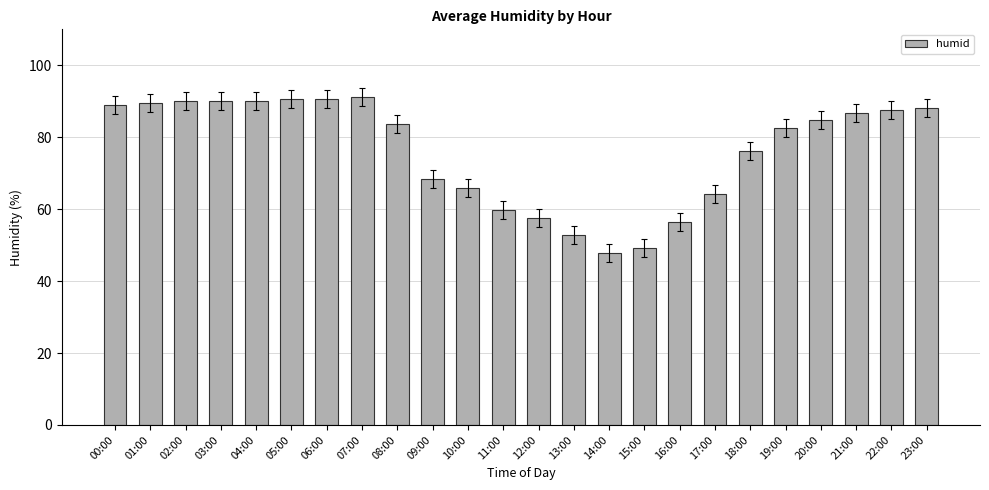

What is the ratio of the value at 04:00 to the value at 14:00?

1.9